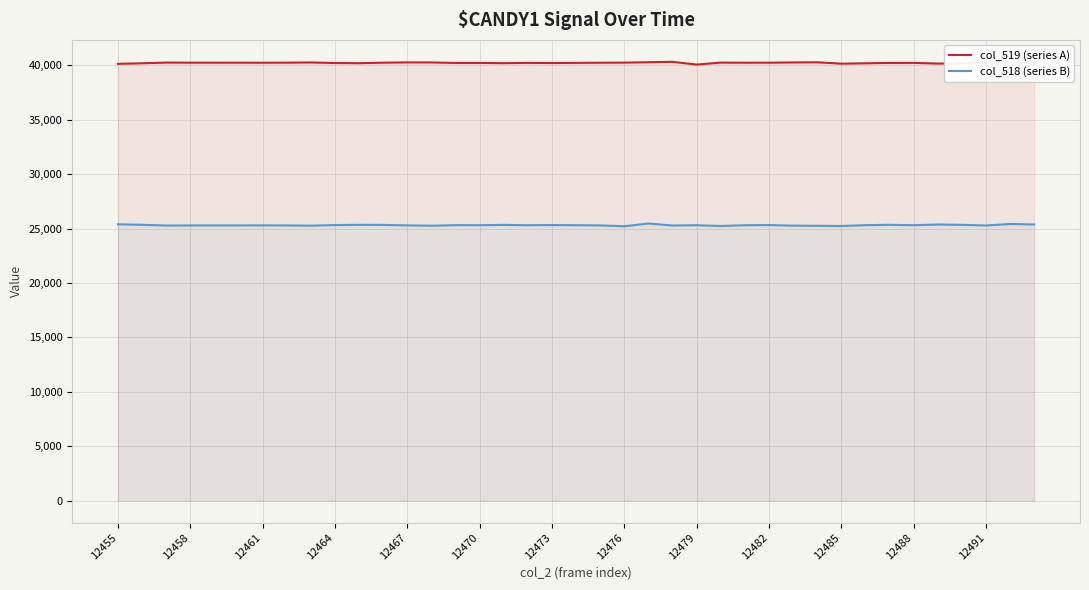

Is it true that col_519 (series A) equals 26139 at 12455?

False